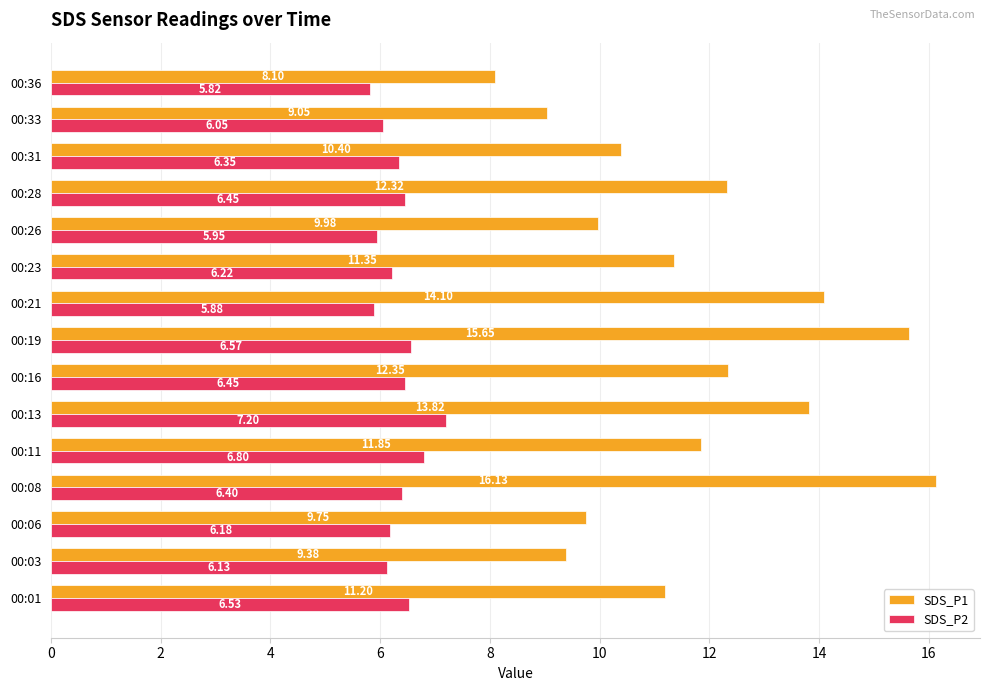

Rank the series by their maximum value, from lowest to highest.

SDS_P2, SDS_P1